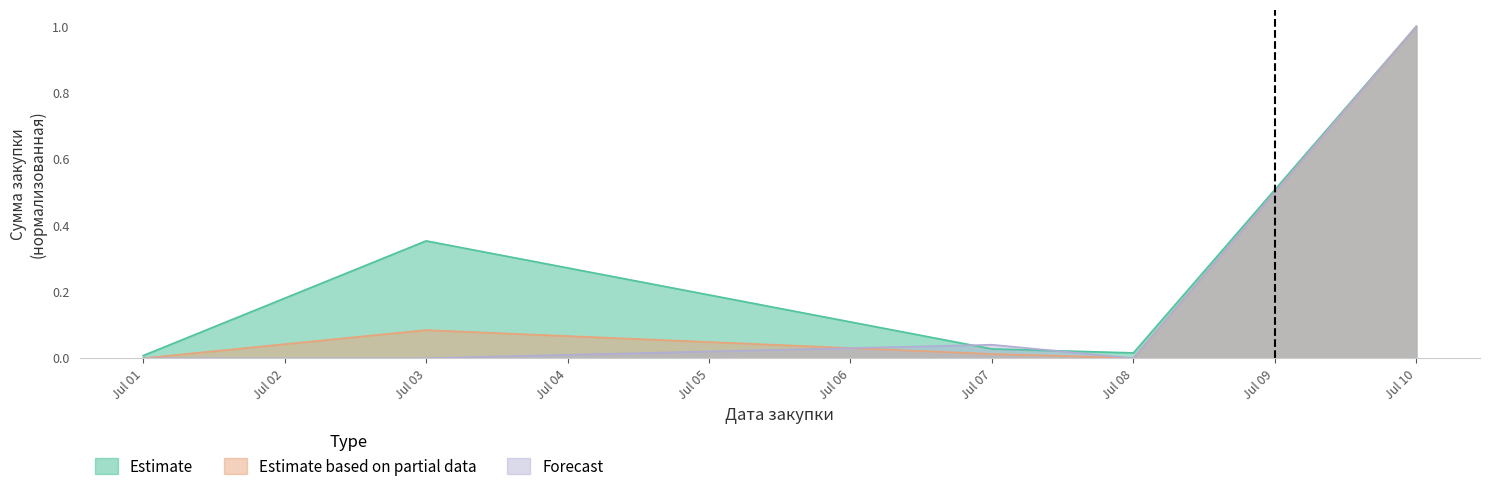

True or false: Estimate based on partial data has more than 0 interior local peaks.

True